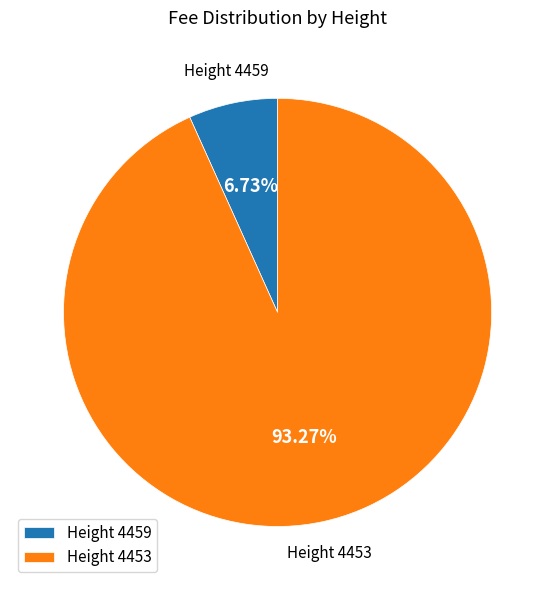

Which has a higher value, Height 4453 or Height 4459?

Height 4453